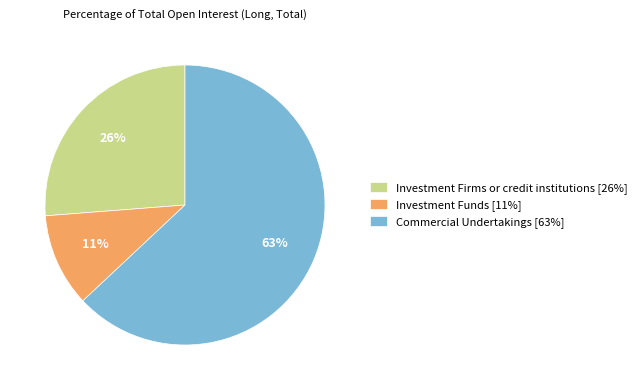

Is the sum of Investment Firms or credit institutions and Commercial Undertakings greater than half?

Yes